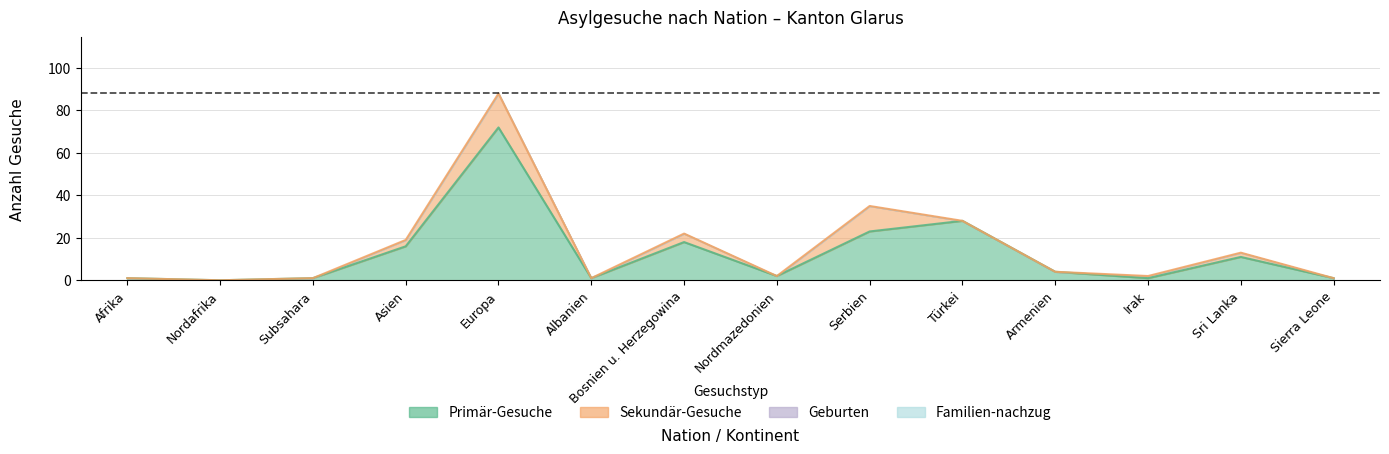

Reading right to left, what are all the values shown in this chart?

Primär-Gesuche: Sierra Leone=1	Sri Lanka=11	Irak=1	Armenien=4	Türkei=28	Serbien=23	Nordmazedonien=2	Bosnien u. Herzegowina=18	Albanien=1	Europa=72	Asien=16	Subsahara=1	Nordafrika=0	Afrika=1
Sekundär-Gesuche: Sierra Leone=0	Sri Lanka=2	Irak=1	Armenien=0	Türkei=0	Serbien=12	Nordmazedonien=0	Bosnien u. Herzegowina=4	Albanien=0	Europa=16	Asien=3	Subsahara=0	Nordafrika=0	Afrika=0
Geburten: Sierra Leone=0	Sri Lanka=0	Irak=0	Armenien=0	Türkei=0	Serbien=0	Nordmazedonien=0	Bosnien u. Herzegowina=0	Albanien=0	Europa=0	Asien=0	Subsahara=0	Nordafrika=0	Afrika=0
Familien-nachzug: Sierra Leone=0	Sri Lanka=0	Irak=0	Armenien=0	Türkei=0	Serbien=0	Nordmazedonien=0	Bosnien u. Herzegowina=0	Albanien=0	Europa=0	Asien=0	Subsahara=0	Nordafrika=0	Afrika=0